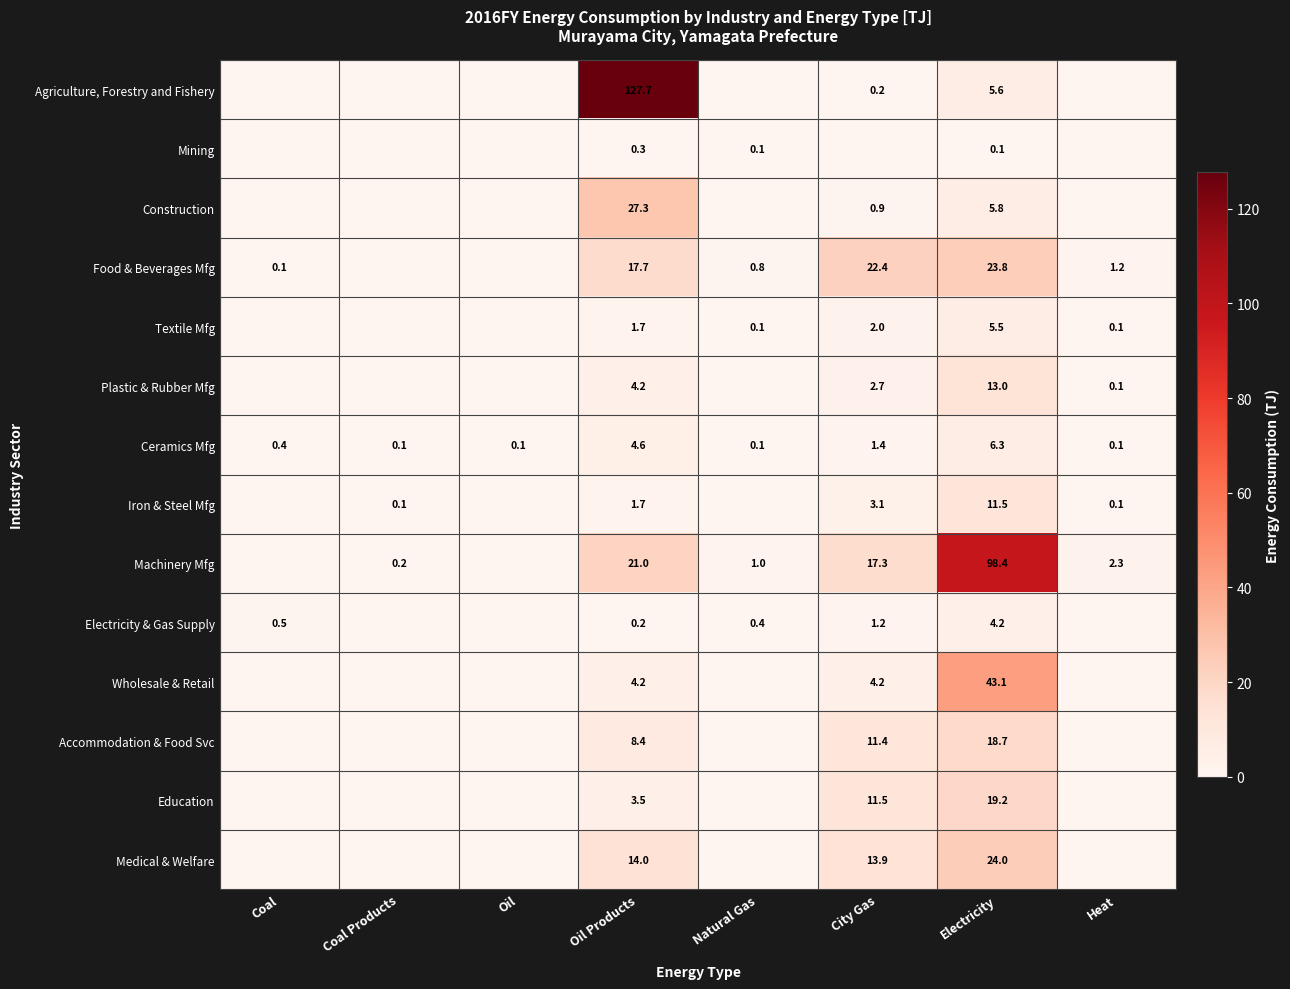

True or false: Plastic & Rubber Mfg has a value of 0.1 at Heat.

True